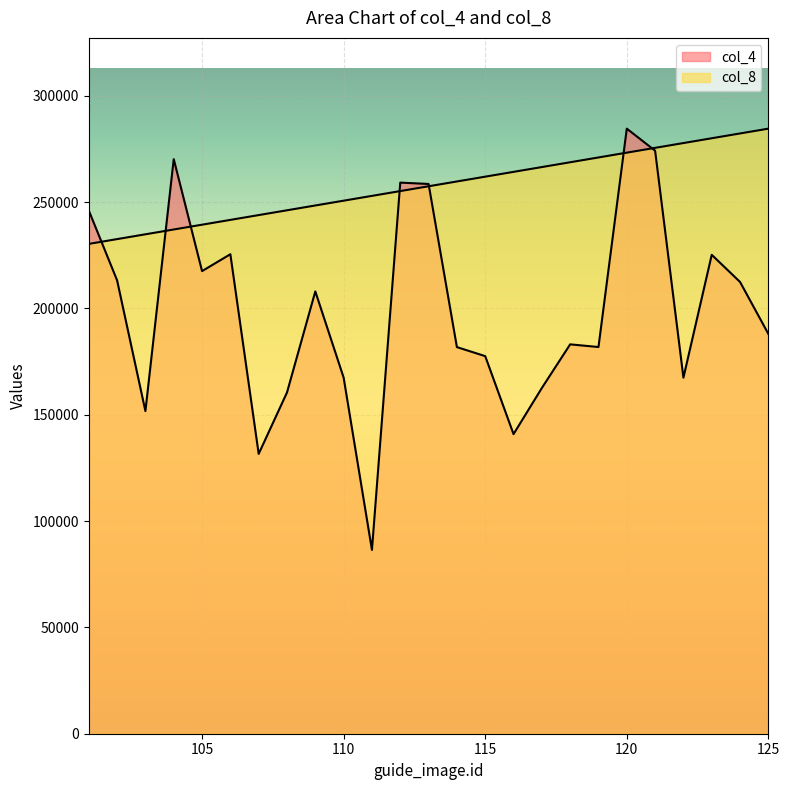

Does the chart display data point markers on the line(s)?

No